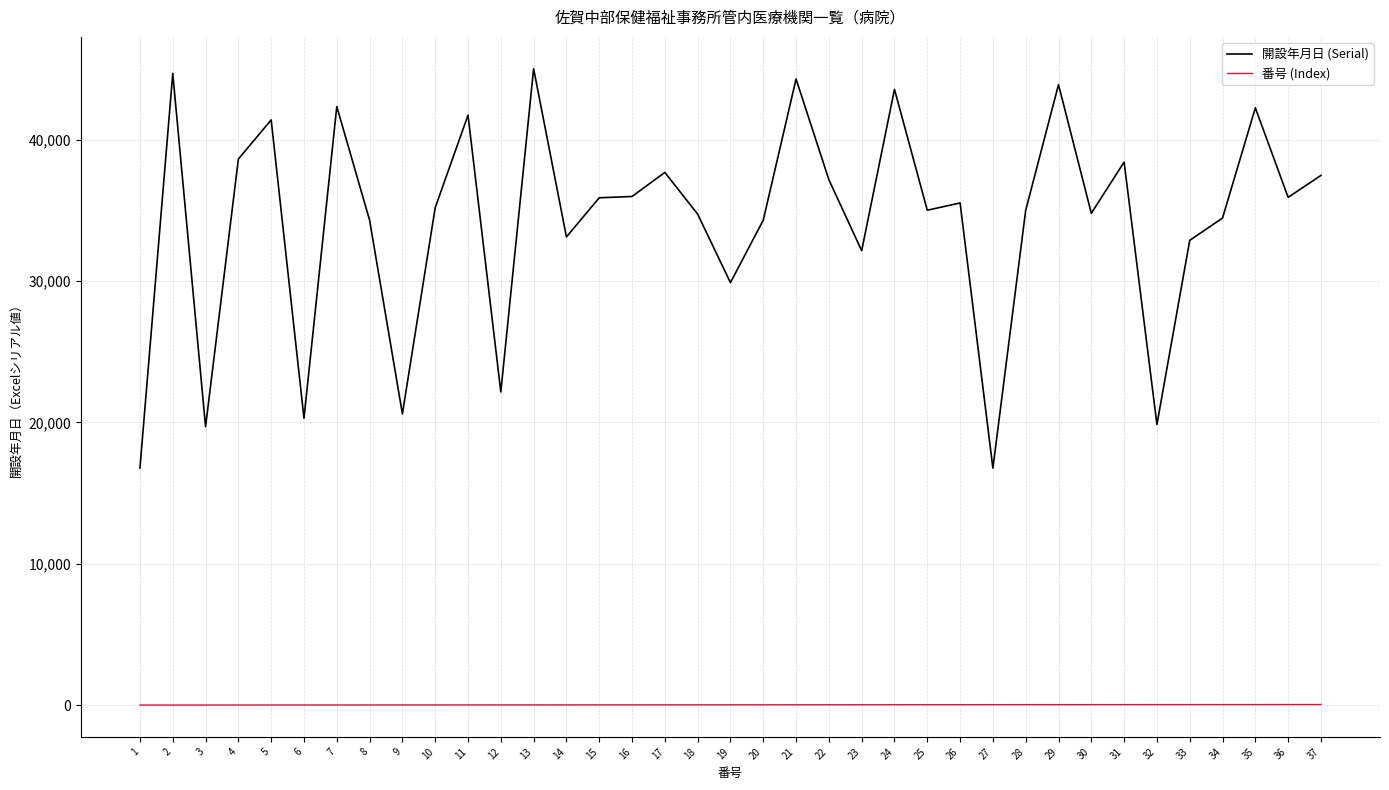

Does the chart have visible grid lines?

Yes